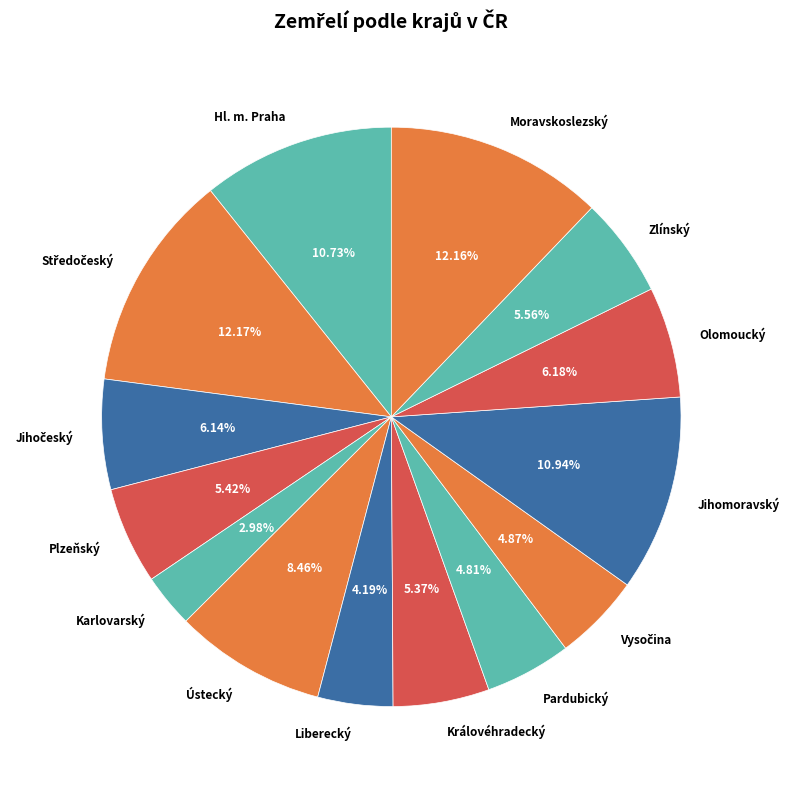

True or false: Jihomoravský accounts for 11% of the total.

True